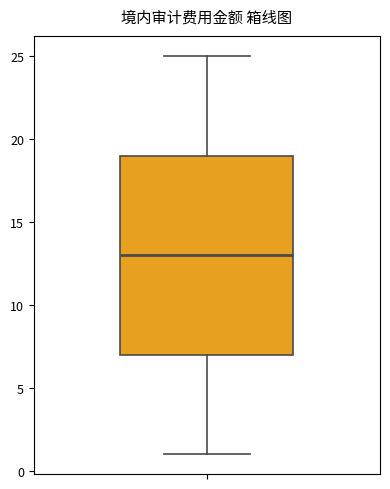

Transcribe this box plot: give where the median line is, the range the box spans, and where the two whiskers end, as read against the y-axis. The values are not printed on the chart, so give them approximately, as read against the axis.

median 13, box 7 to 19, whiskers 1 to 25